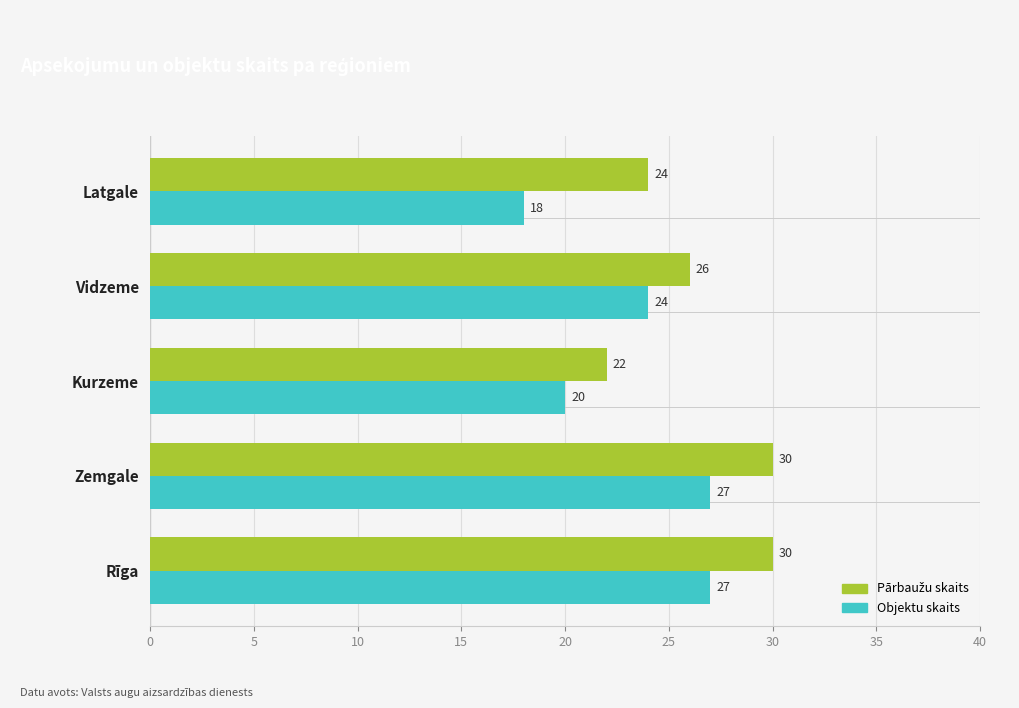

What is the maximum value for Objektu skaits?

27